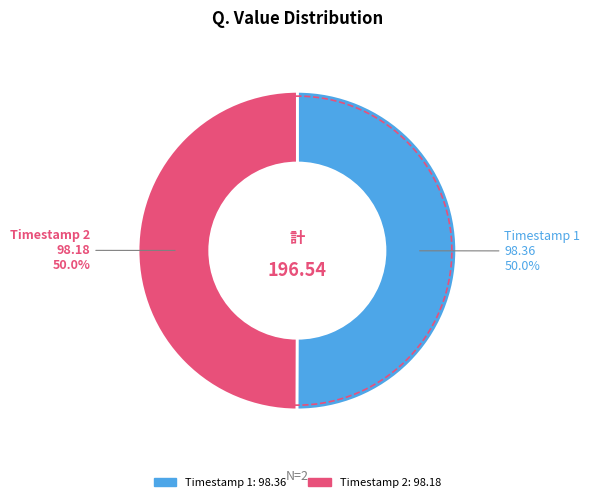

Is 2022-12-15T22:15:43.392Z the majority of the pie?

No